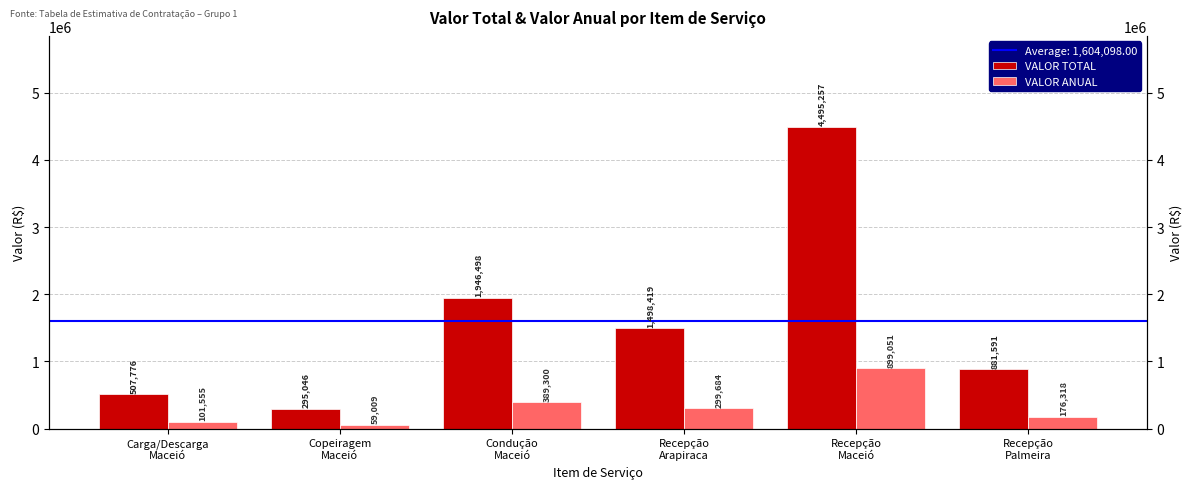

How many bars are there in total?

12